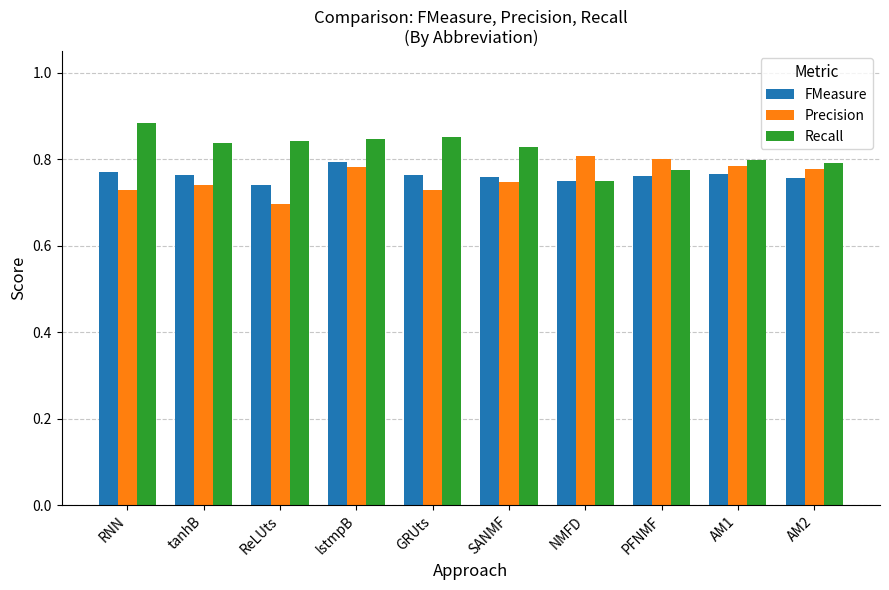

Rank the series at ReLUts from lowest to highest value.

Precision, FMeasure, Recall